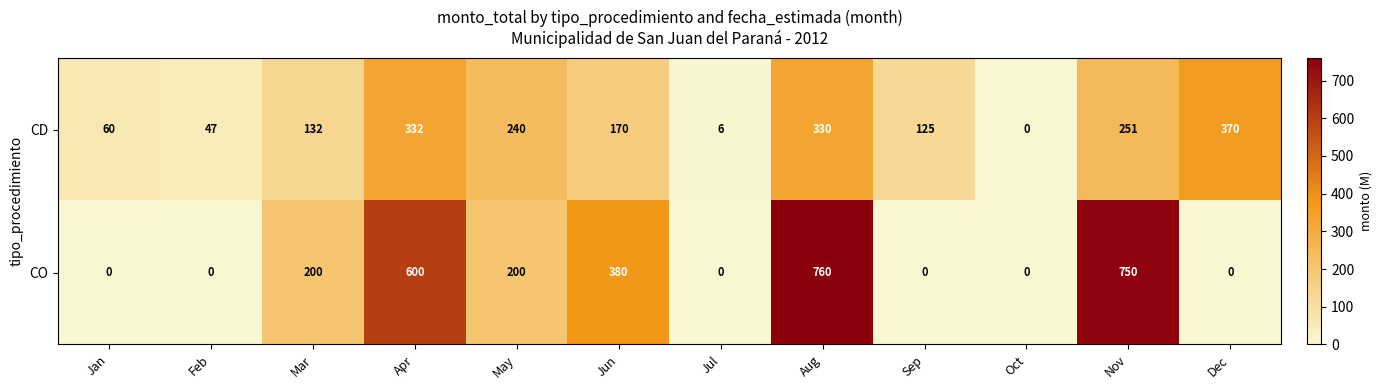

What is the difference between the maximum and minimum values in the CO series?

760